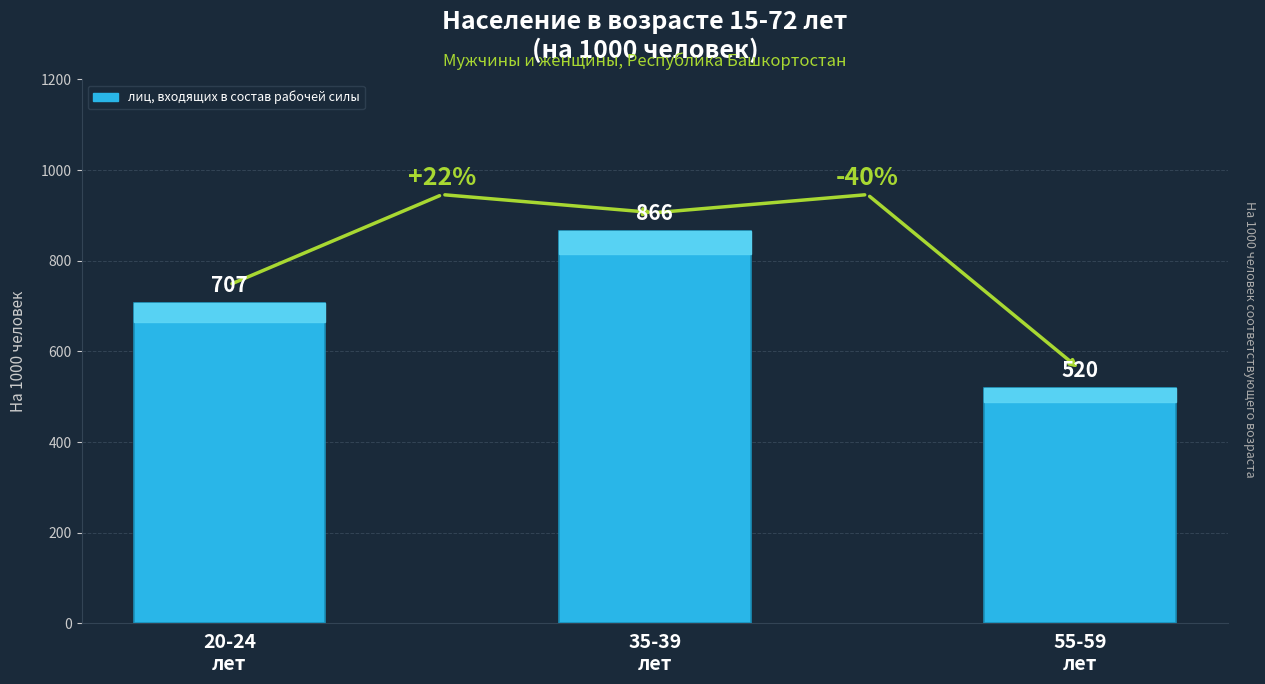

Reading left to right, transcribe all the data shown in this chart.

20-24
лет=707	35-39
лет=866	55-59
лет=520